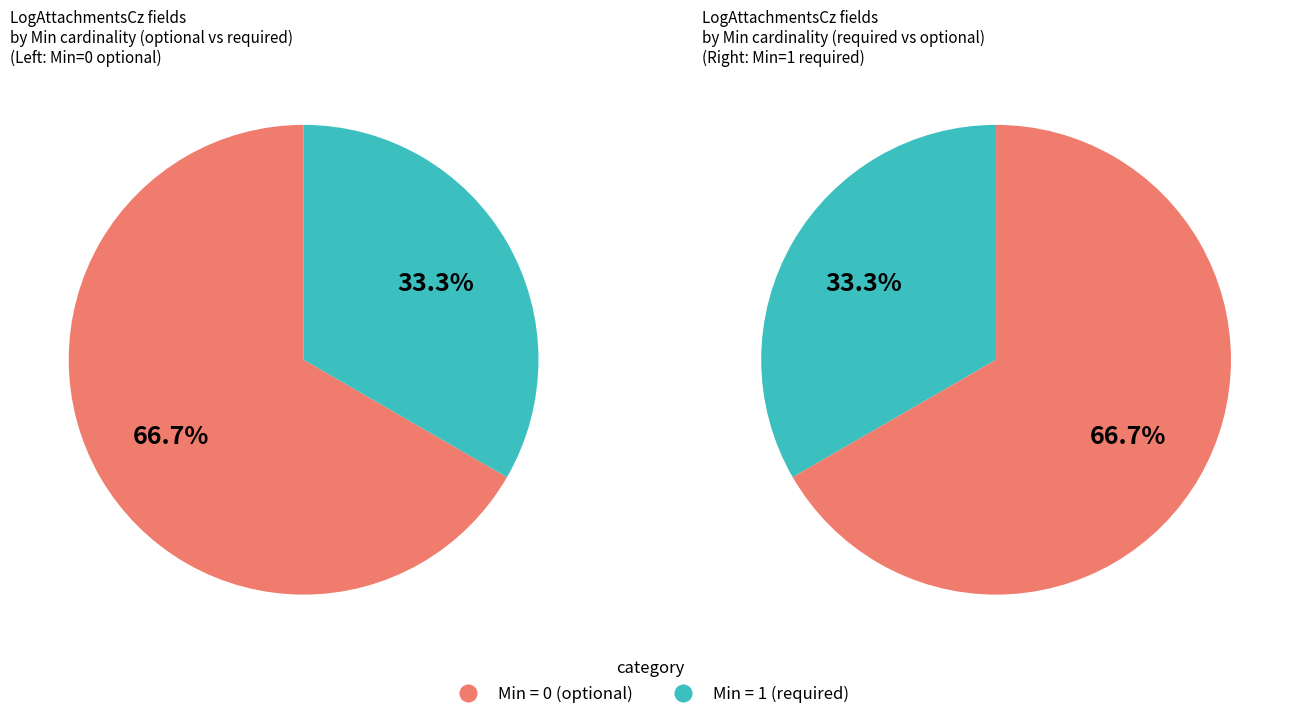

True or false: LogAttachmentsCz.typObsahu accounts for 1% of the total.

False